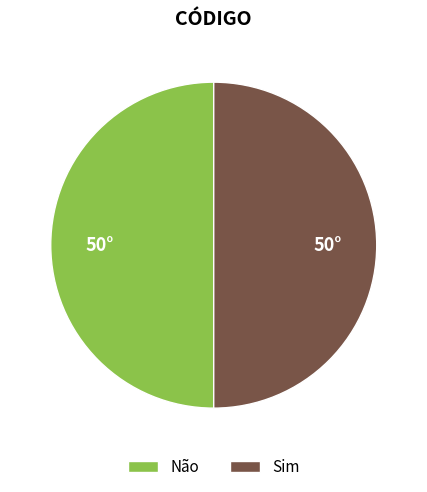

True or false: Sim accounts for 50% of the total.

True